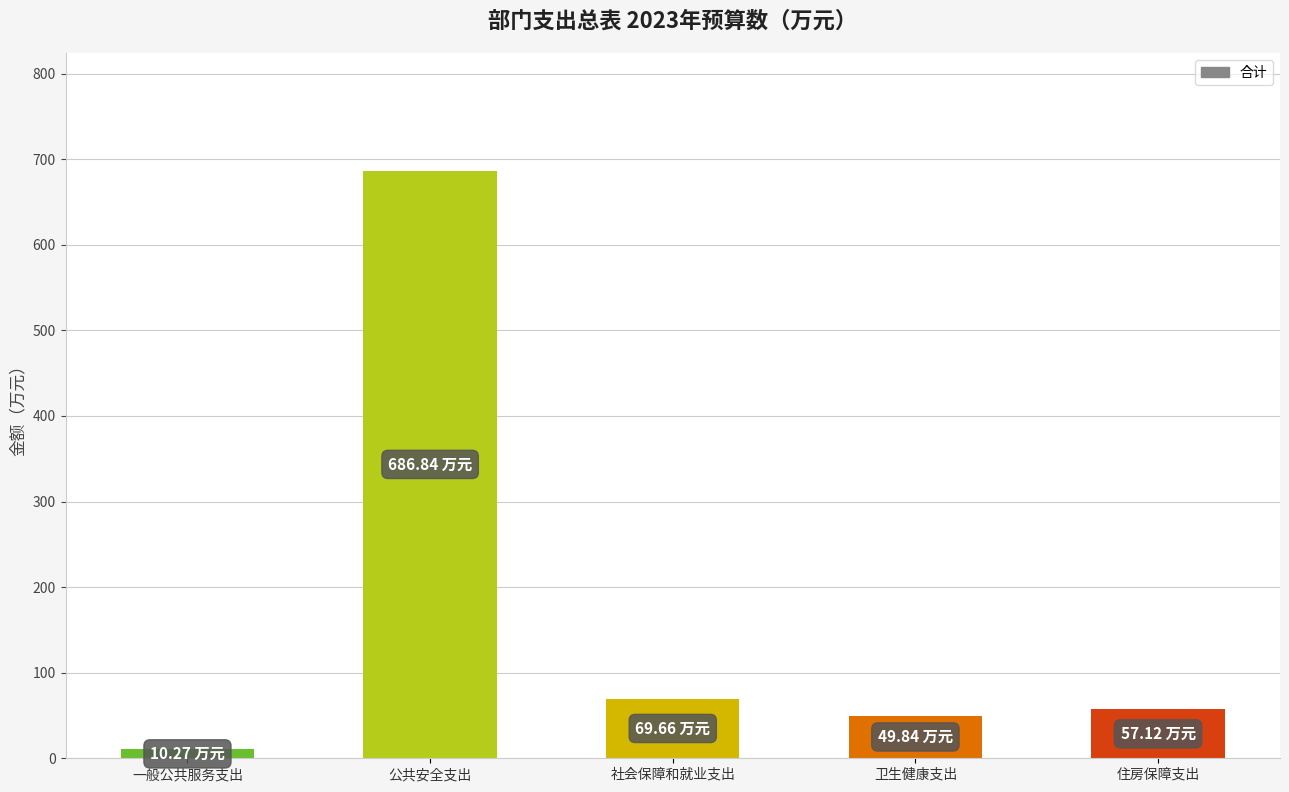

The value at 社会保障和就业支出 is 69.7. True or false?

True